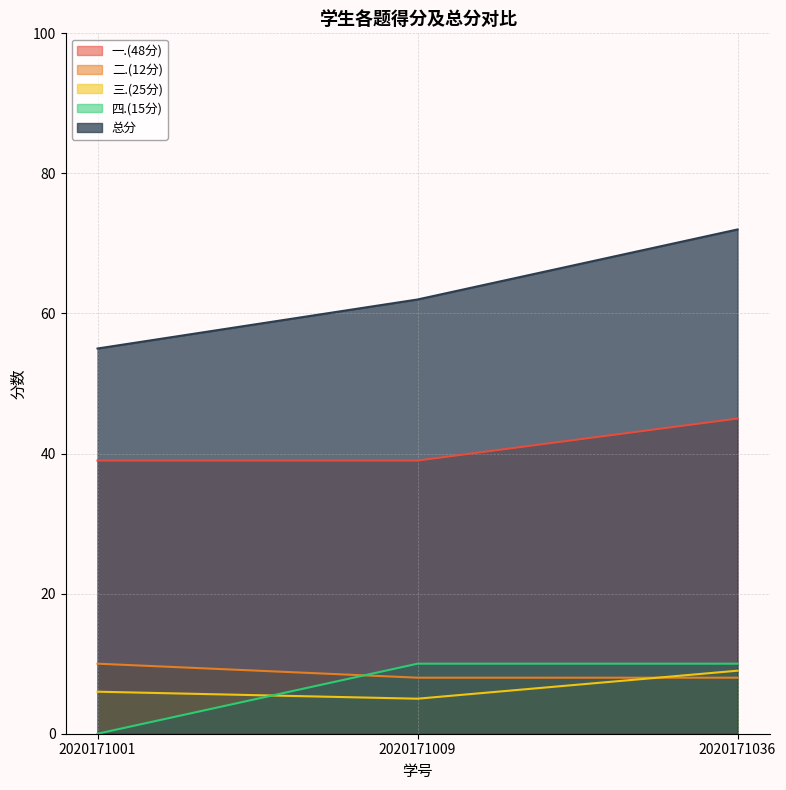

Which series changed the most between 2020171001 and 2020171009?

四.(15分)